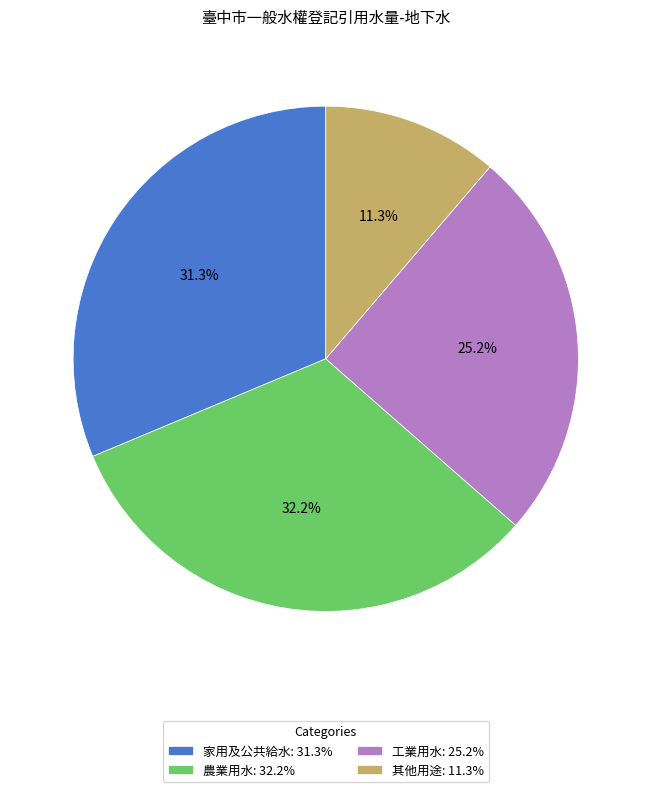

Rank the categories by value from highest to lowest.

農業用水: 32.2%, 家用及公共給水: 31.3%, 工業用水: 25.2%, 其他用途: 11.3%